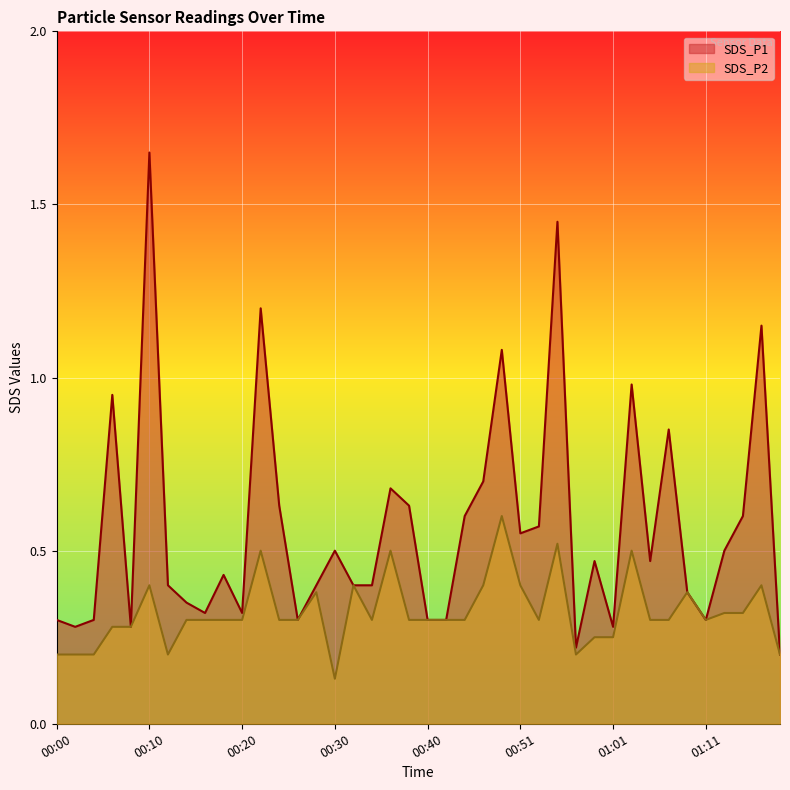

Is the value of SDS_P1 at 01:05 greater than the value of SDS_P2 at 00:46?

Yes